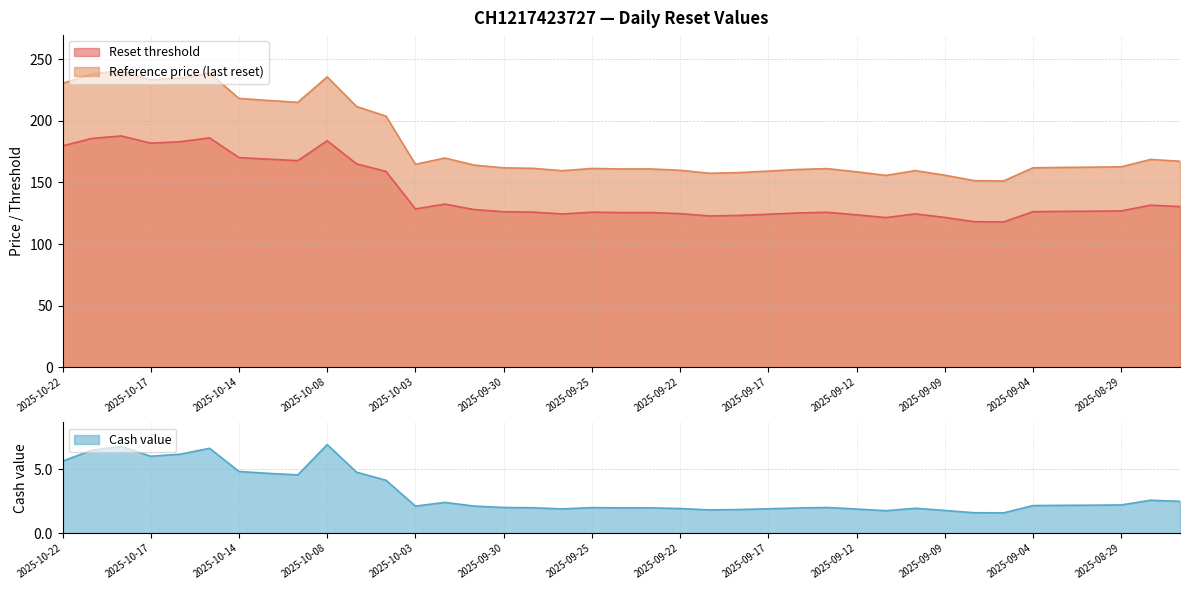

The value of Reference price (last reset) at 2025-09-09 is 155.8. True or false?

True